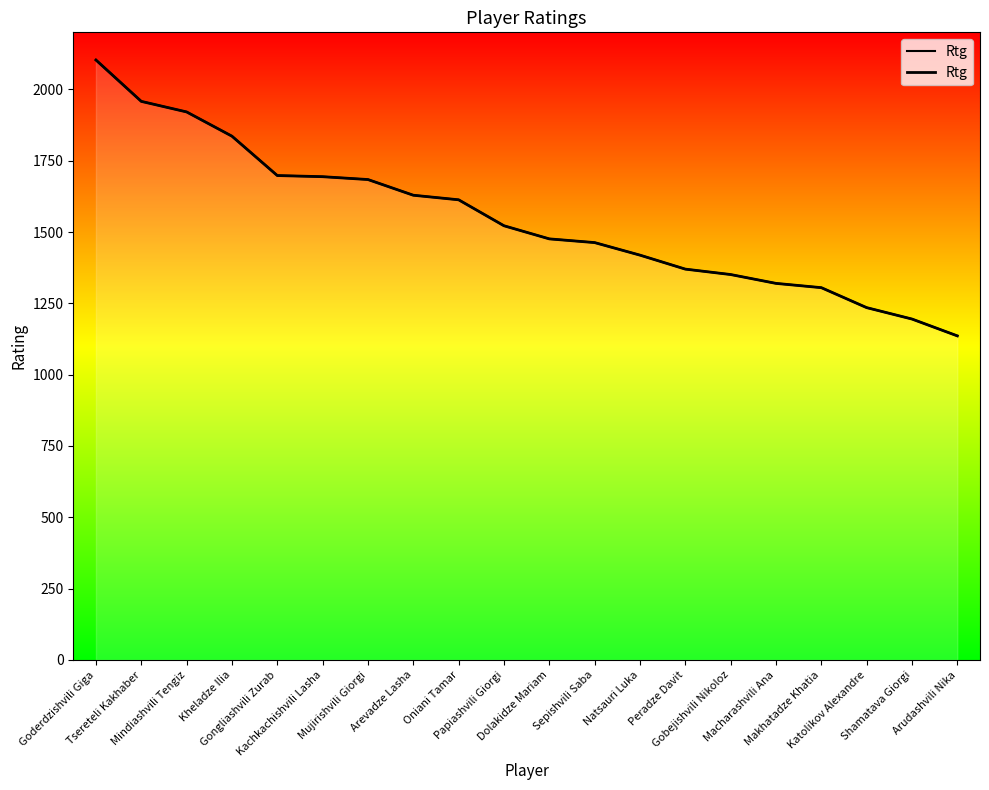

Rank the categories by value from highest to lowest.

Goderdzishvili Giga, Tsereteli Kakhaber, Mindiashvili Tengiz, Kheladze Ilia, Gongliashvili Zurab, Kachkachishvili Lasha, Mujirishvili Giorgi, Arevadze Lasha, Oniani Tamar, Papiashvili Giorgi, Dolakidze Mariam, Sepishvili Saba, Natsauri Luka, Peradze Davit, Gobejishvili Nikoloz, Macharashvili Ana, Makhatadze Khatia, Katolikov Alexandre, Shamatava Giorgi, Arudashvili Nika